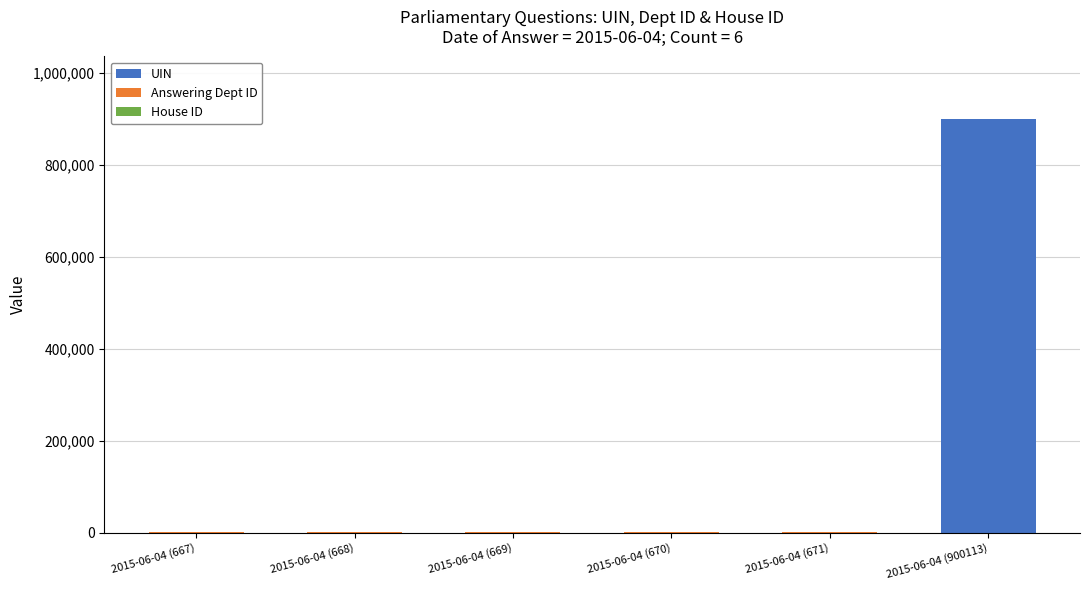

The value of House ID at 2015-06-04 (667) is 1. True or false?

True